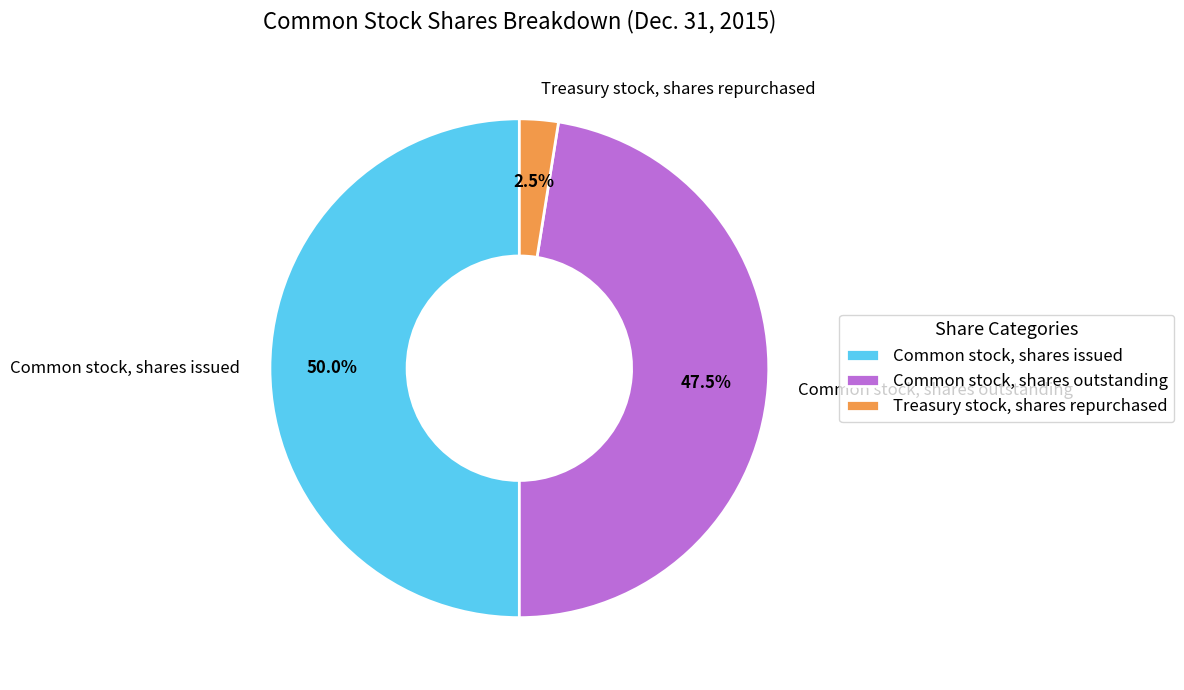

Which slice is the smallest?

Treasury stock, shares repurchased